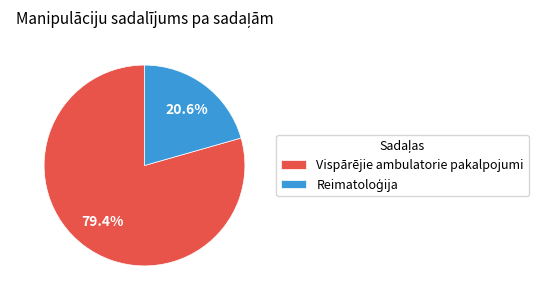

Which slice represents more than half of the pie?

Vispārējie ambulatorie pakalpojumi